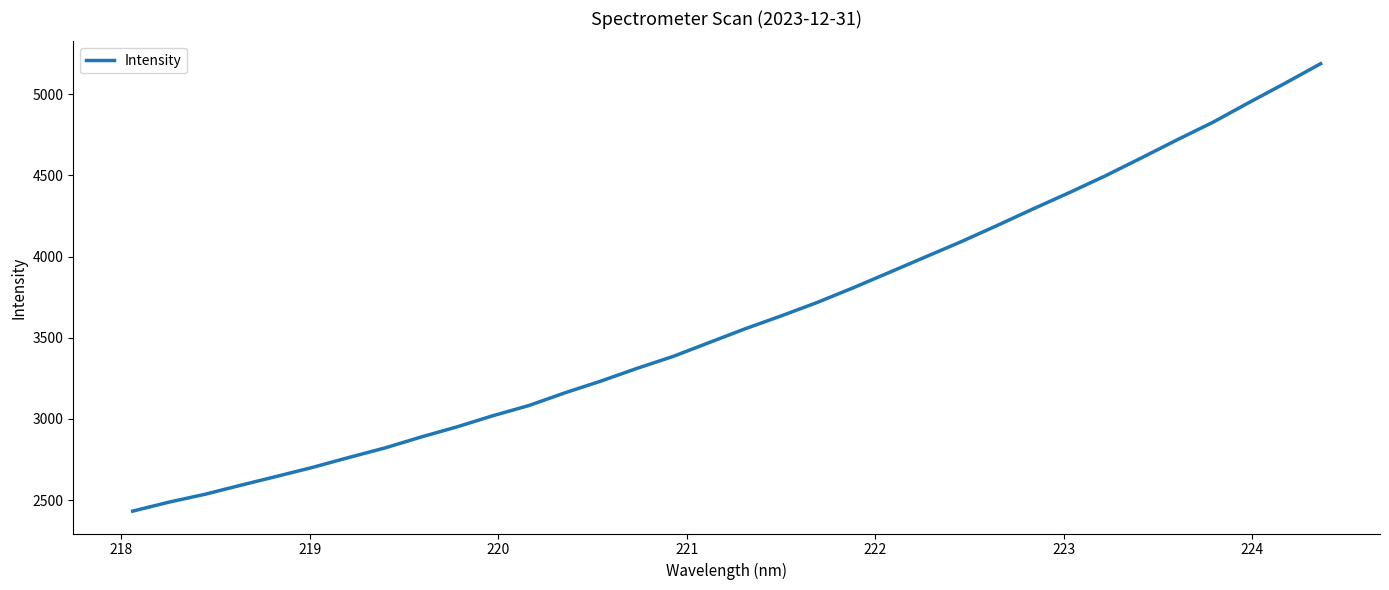

What is the minimum value shown in the chart?

2432.3